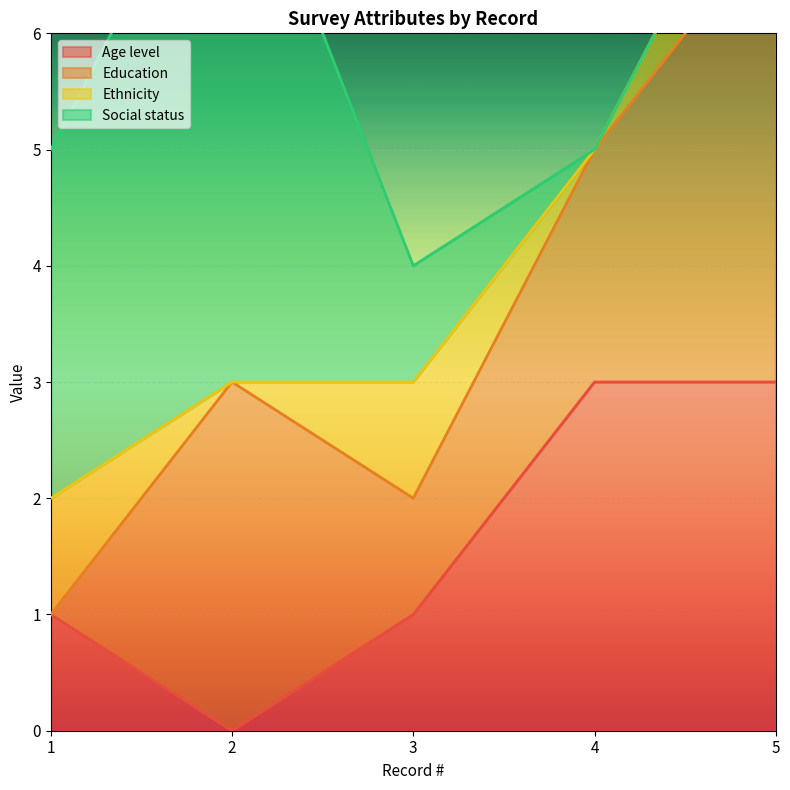

What is the value of the Social status point at the 3rd from the left?

1